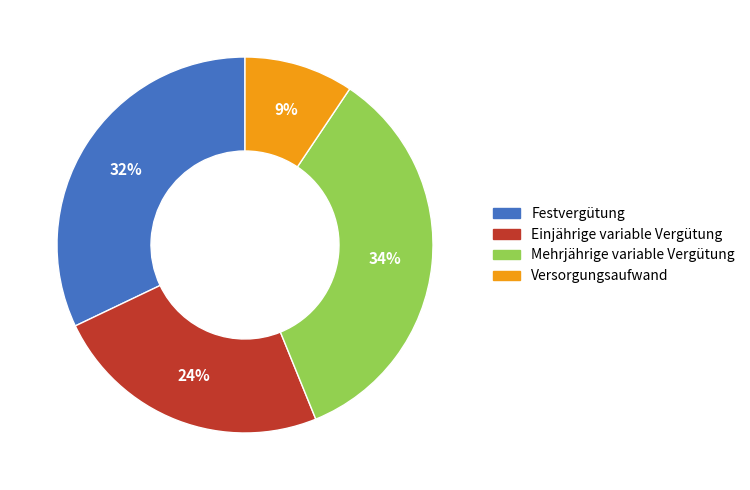

To the nearest percent, what is the average slice percentage?

25%